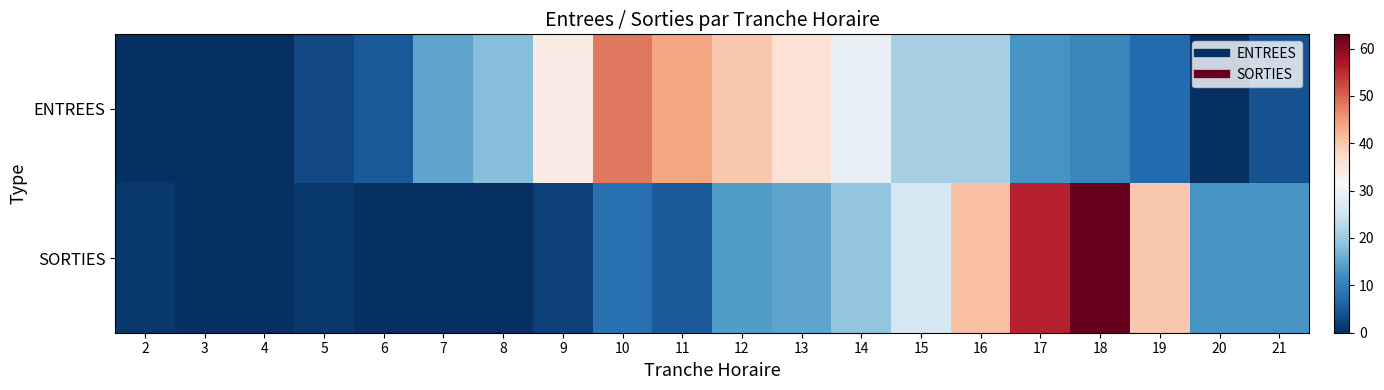

At how many categories does at least one series exceed 19?

11